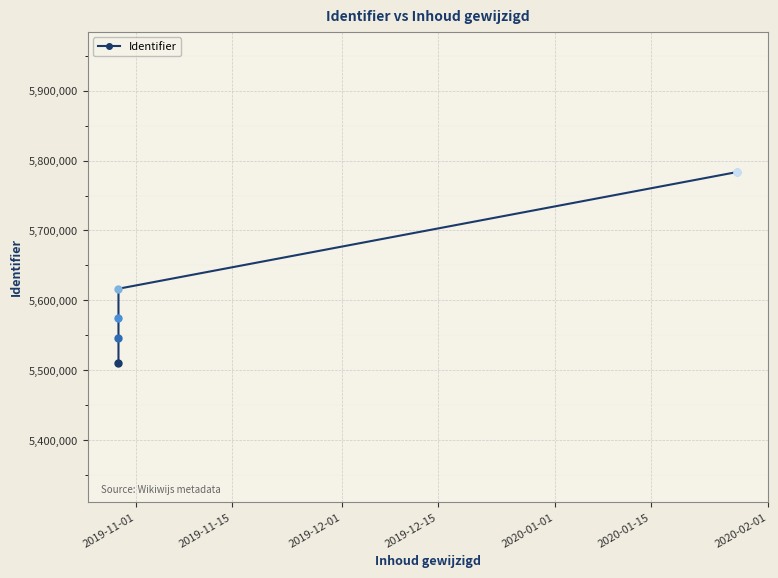

What is the difference between the maximum and second lowest values?

237566